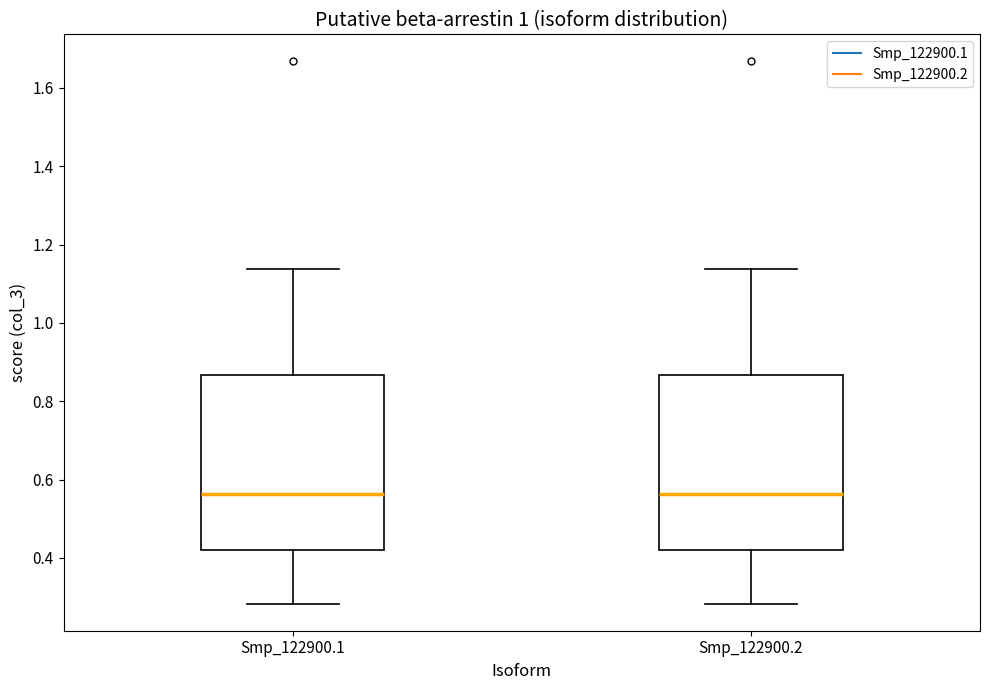

Where does the lower whisker of the box for Smp_122900.1 end on the y-axis? The values are not printed on the chart, so give them approximately, as read against the axis.

0.28